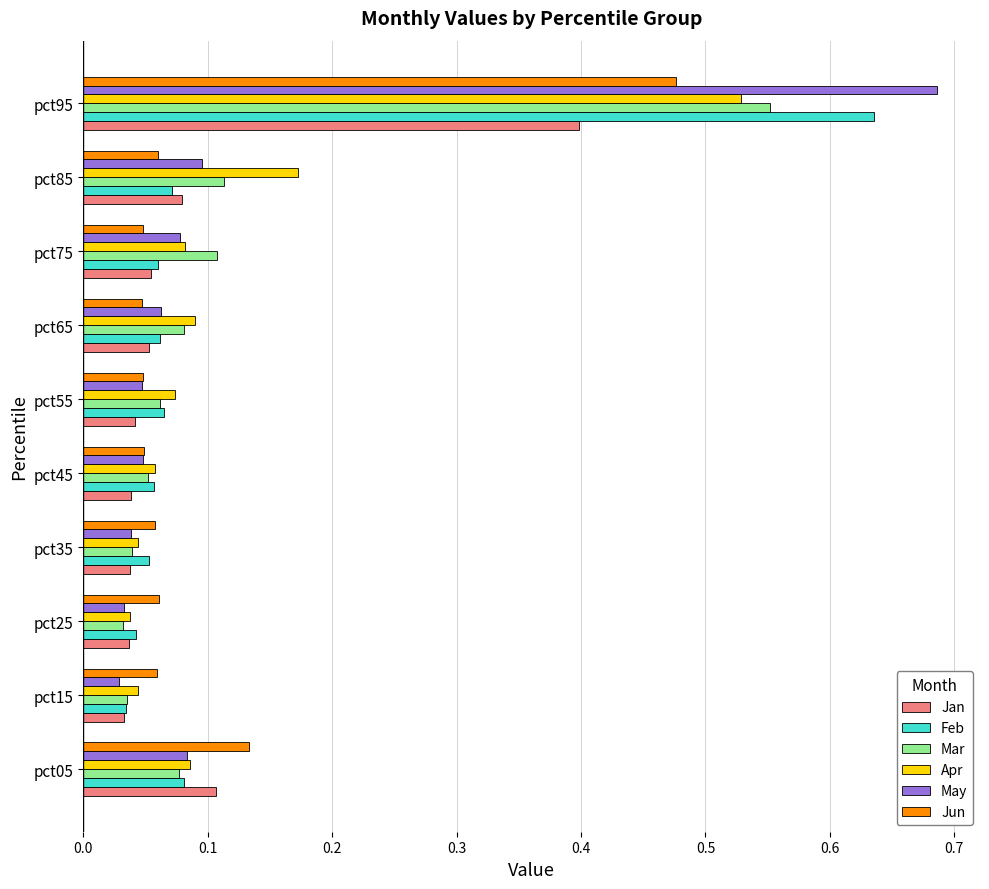

True or false: May has a value of 0.2 at pct95.

False